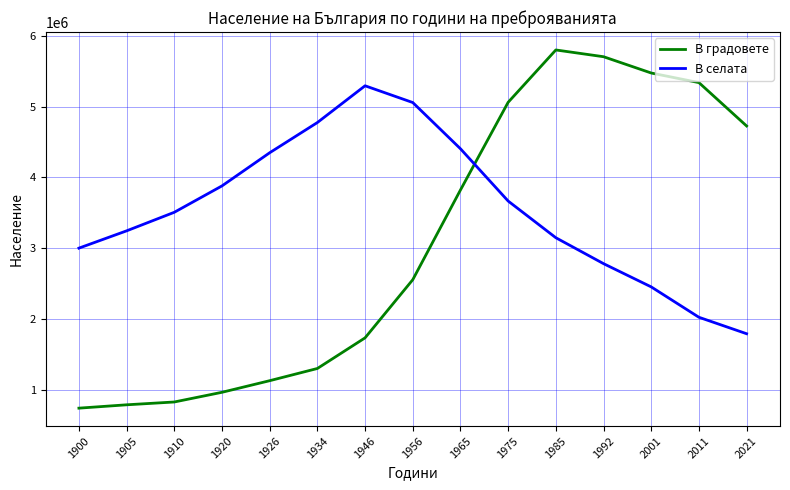

Which series ends up on top after the final intersection of В селата and В градовете?

В градовете